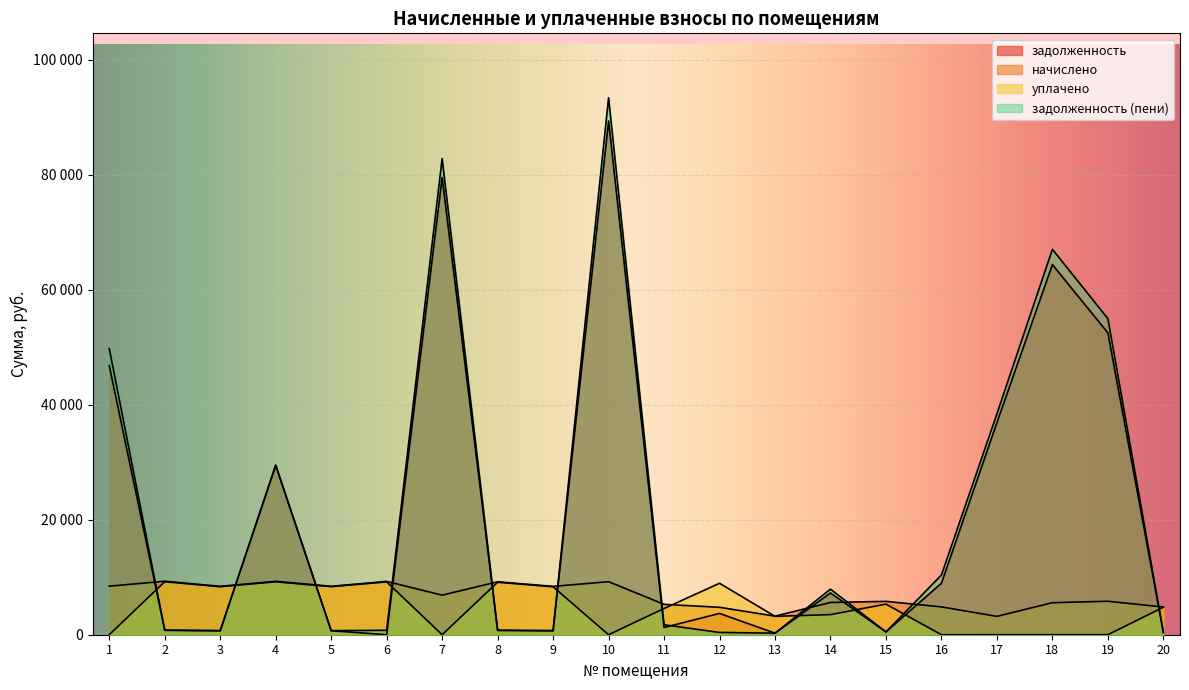

What is the difference between the задолженность (пени) values at 12 and 13?

128.4